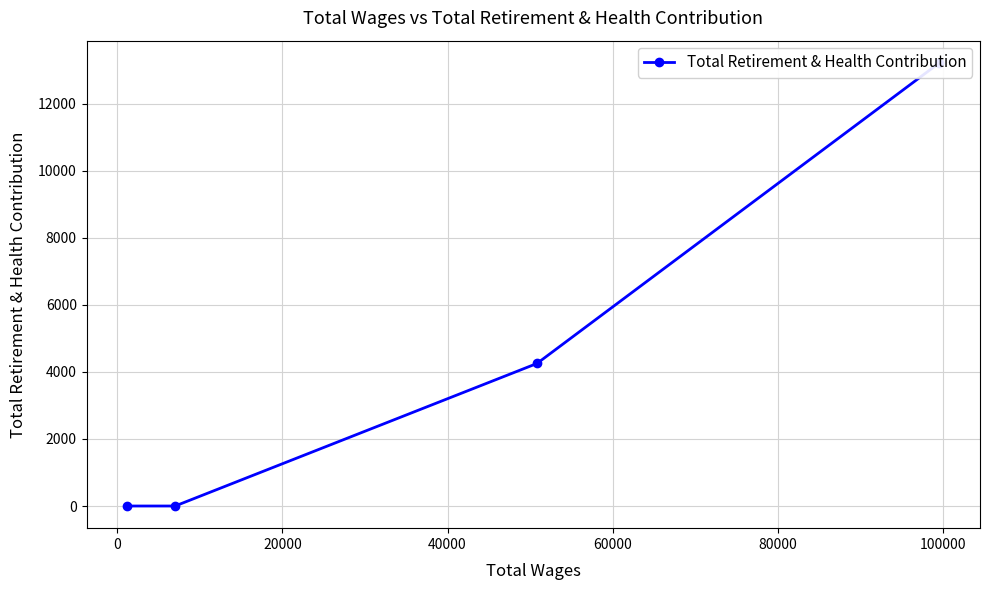

Is this an area chart (filled region under the line)?

No